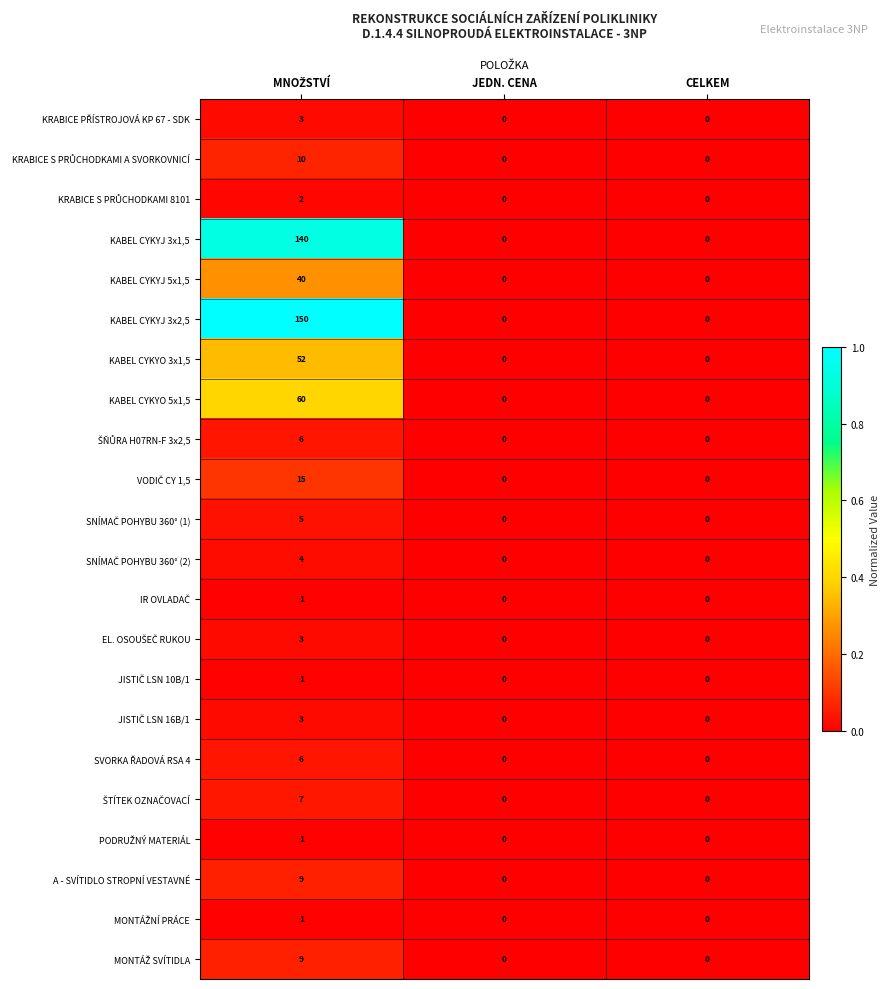

Which series has the largest range (max minus min)?

KABEL CYKYJ 3x2,5